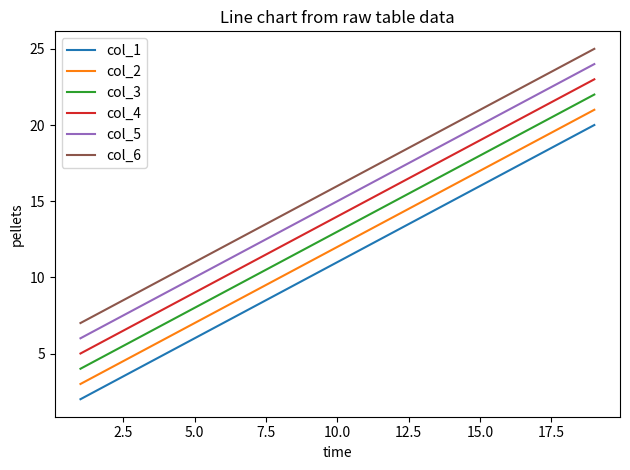

List the series in order of their overall mean, lowest first.

col_1, col_2, col_3, col_4, col_5, col_6